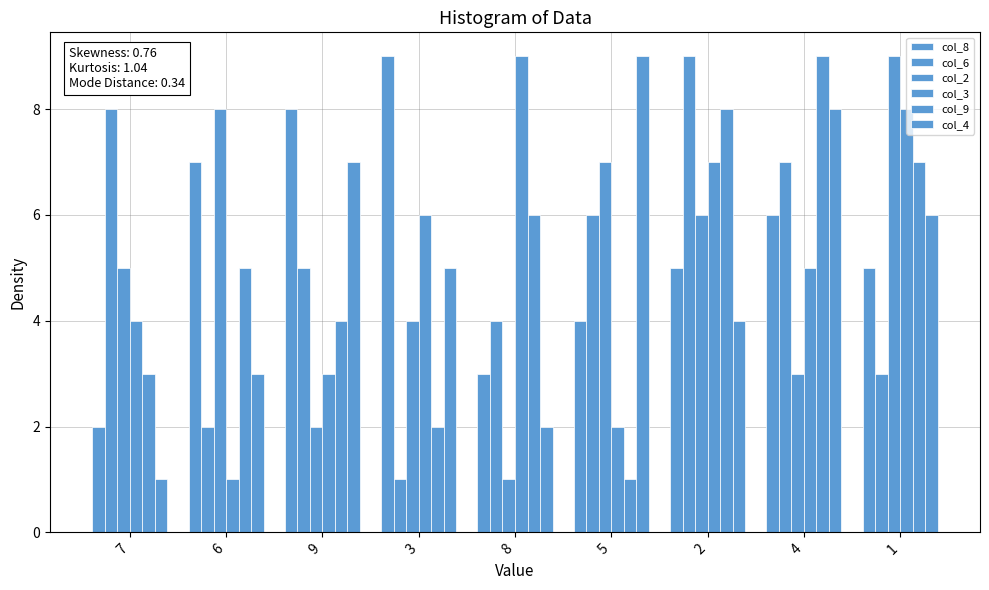

What is the difference between the col_2 values at 7 and 6?

3